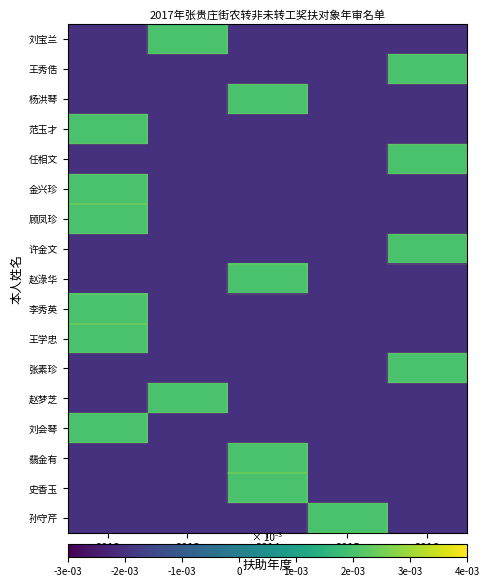

Reading left to right, extract all data points from this chart.

刘宝兰: 2012=-0.0	2013=0.0	2014=-0.0	2015=-0.0	2016=-0.0
王秀俈: 2012=-0.0	2013=-0.0	2014=-0.0	2015=-0.0	2016=0.0
杨洪琴: 2012=-0.0	2013=-0.0	2014=0.0	2015=-0.0	2016=-0.0
范玉才: 2012=0.0	2013=-0.0	2014=-0.0	2015=-0.0	2016=-0.0
任相文: 2012=-0.0	2013=-0.0	2014=-0.0	2015=-0.0	2016=0.0
金兴珍: 2012=0.0	2013=-0.0	2014=-0.0	2015=-0.0	2016=-0.0
顾凤珍: 2012=0.0	2013=-0.0	2014=-0.0	2015=-0.0	2016=-0.0
许金文: 2012=-0.0	2013=-0.0	2014=-0.0	2015=-0.0	2016=0.0
赵淥华: 2012=-0.0	2013=-0.0	2014=0.0	2015=-0.0	2016=-0.0
李秀英: 2012=0.0	2013=-0.0	2014=-0.0	2015=-0.0	2016=-0.0
王学忠: 2012=0.0	2013=-0.0	2014=-0.0	2015=-0.0	2016=-0.0
张素珍: 2012=-0.0	2013=-0.0	2014=-0.0	2015=-0.0	2016=0.0
赵梦芝: 2012=-0.0	2013=0.0	2014=-0.0	2015=-0.0	2016=-0.0
刘会琴: 2012=0.0	2013=-0.0	2014=-0.0	2015=-0.0	2016=-0.0
翡金有: 2012=-0.0	2013=-0.0	2014=0.0	2015=-0.0	2016=-0.0
史香玉: 2012=-0.0	2013=-0.0	2014=0.0	2015=-0.0	2016=-0.0
孙守芹: 2012=-0.0	2013=-0.0	2014=-0.0	2015=0.0	2016=-0.0